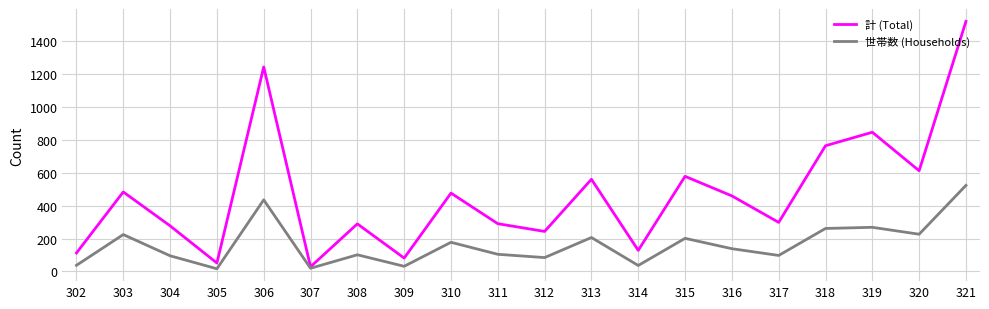

The 計 (Total) series shows 112 at 302. True or false?

True